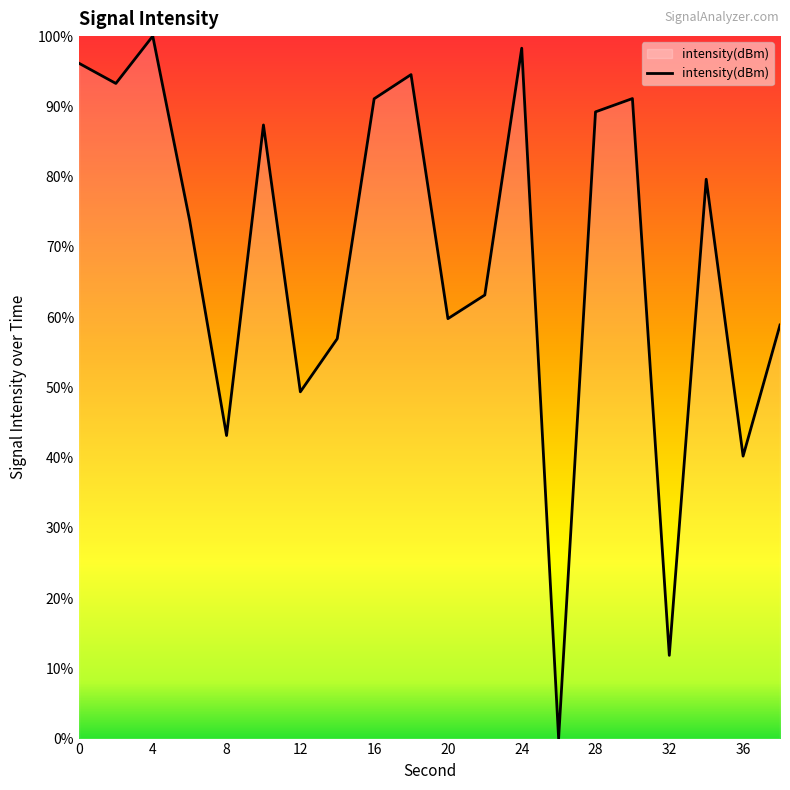

What is the difference between the maximum and minimum values?

100.0